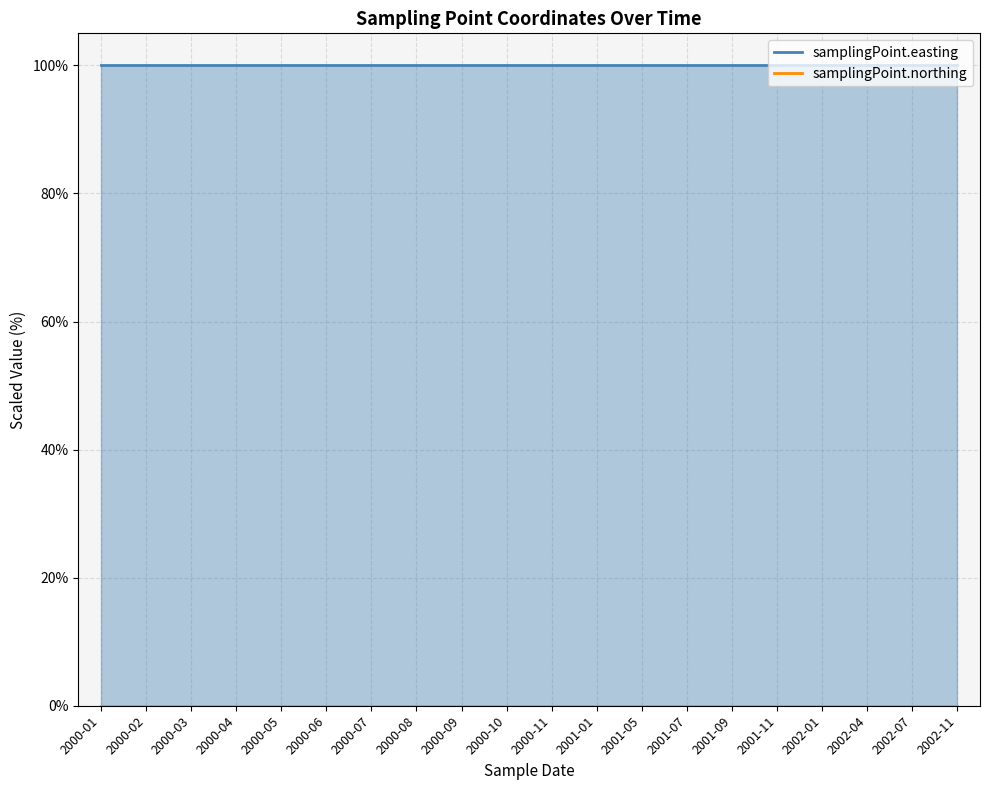

How many distinct data groups are displayed?

2